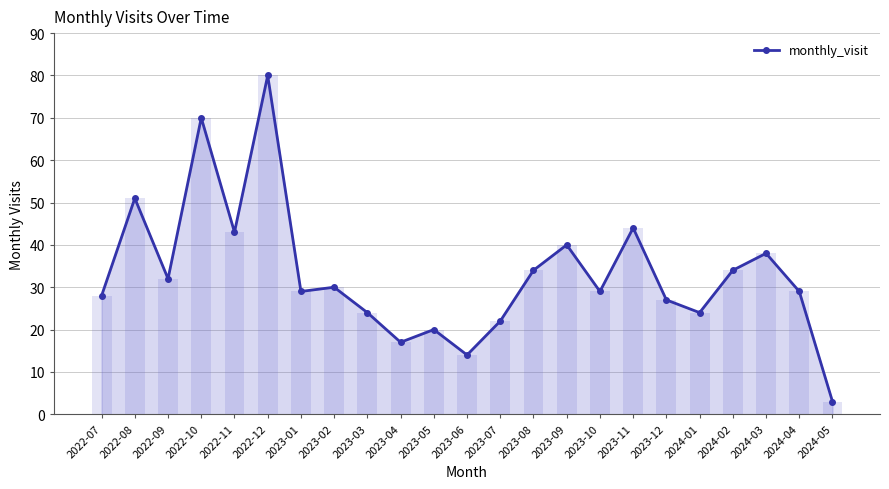

What is the difference between the second highest and second lowest values?

56